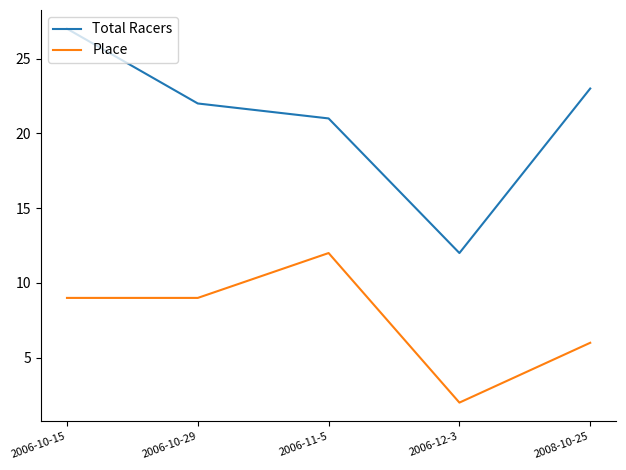

Which series has the widest spread of values?

Total Racers